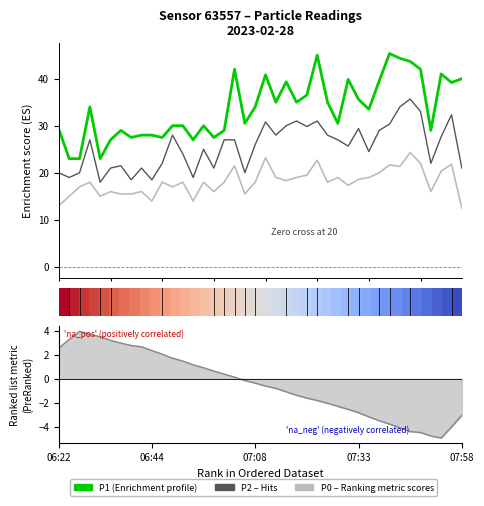

True or false: P0 has more than 0 points higher than both neighbors.

True